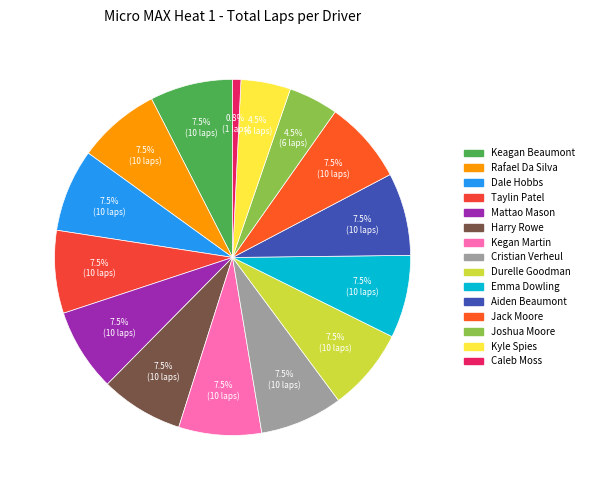

Which slice is the largest?

Keagan Beaumont